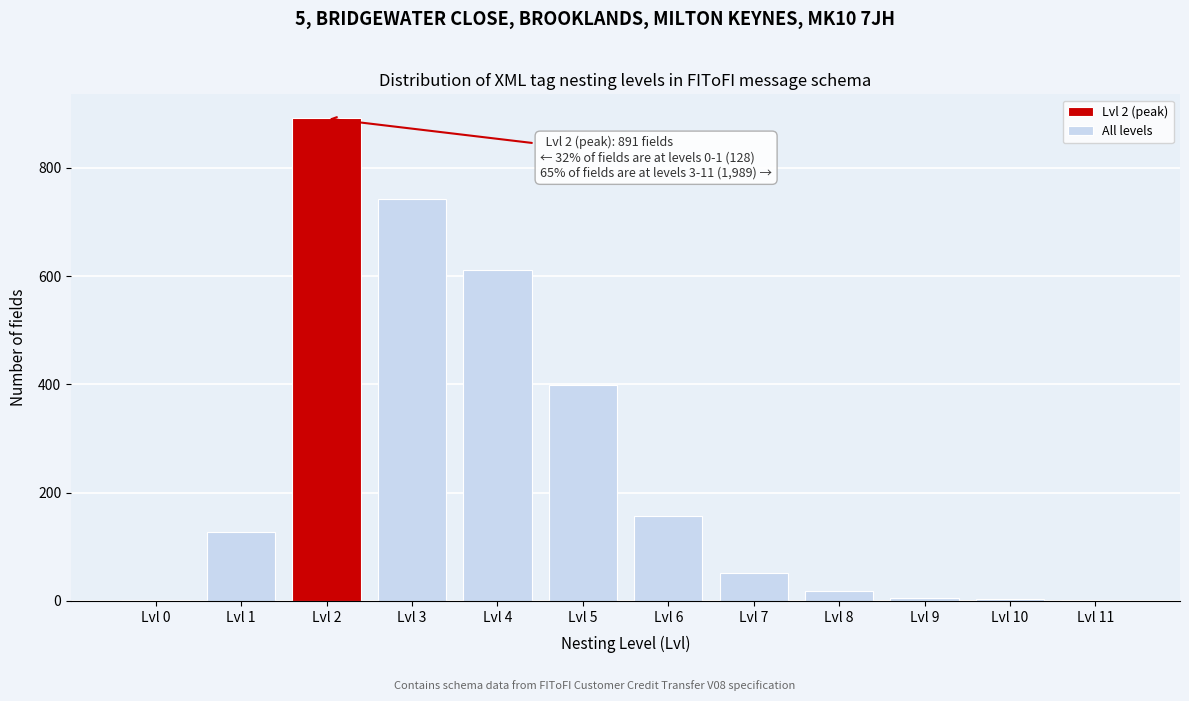

The value at Lvl 6 is 156. True or false?

True